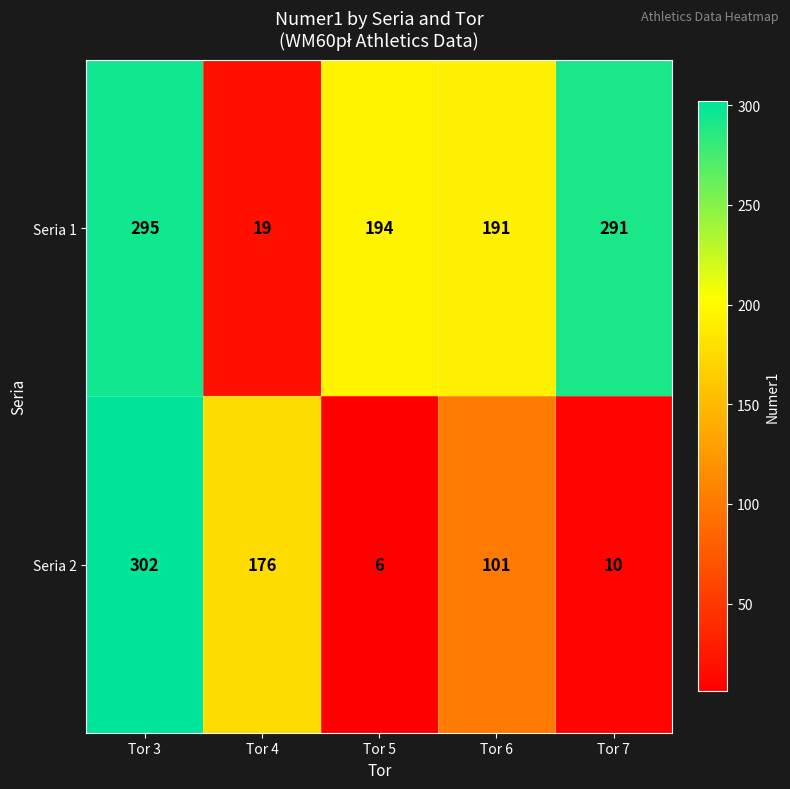

What is the average value of the Seria 2 series?

119